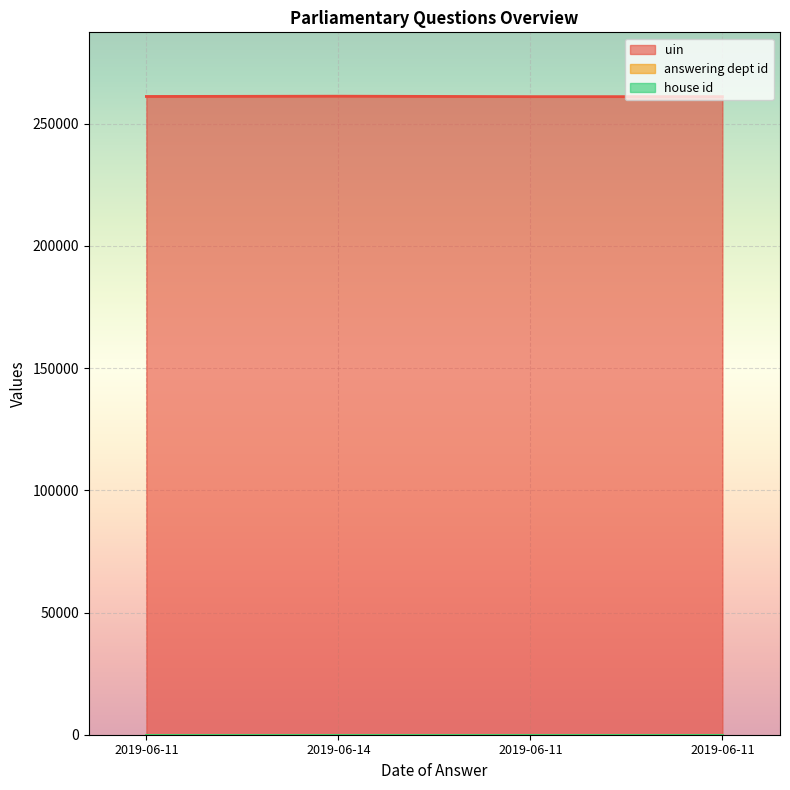

Is the value of house id at 2019-06-11 greater than the value of uin at 2019-06-11?

No